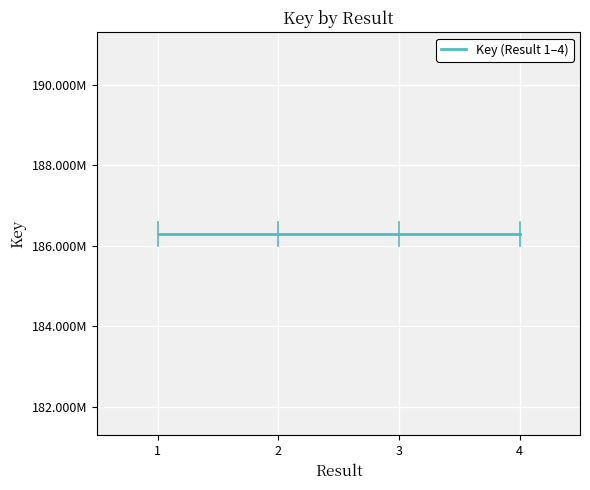

Is it true that the value at 1 is 186295679?

True